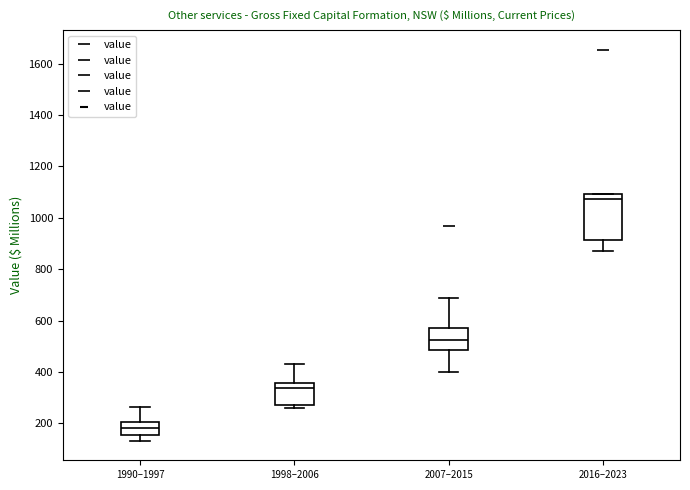

Which box's median line is the lowest?

1990–1997